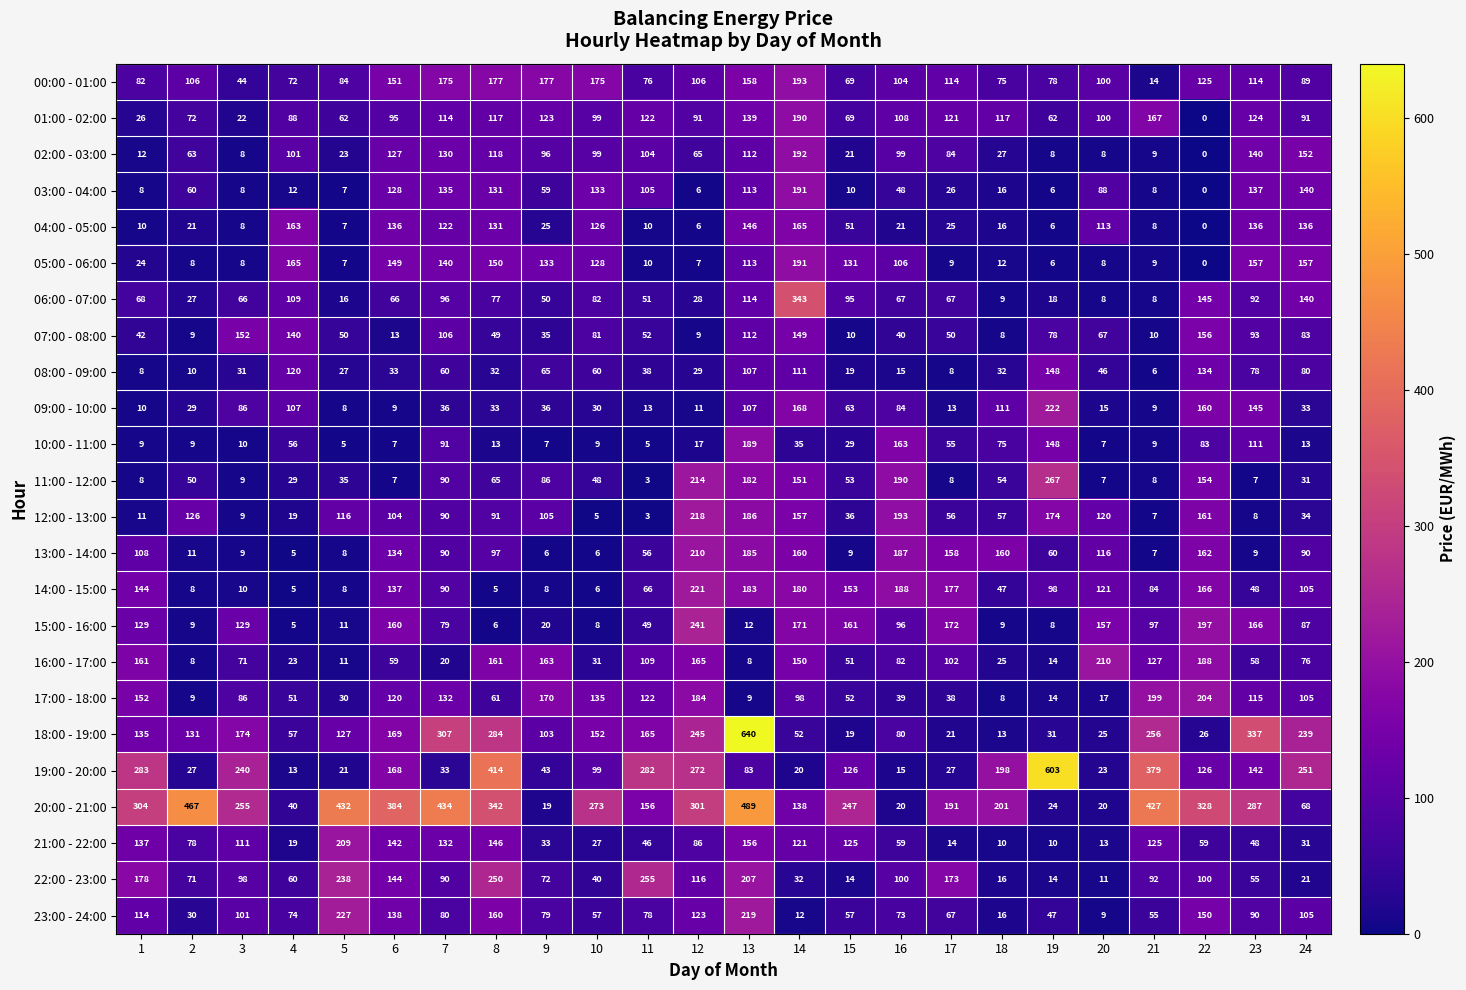

Which series changed the most between 1 and 2?

19:00 - 20:00